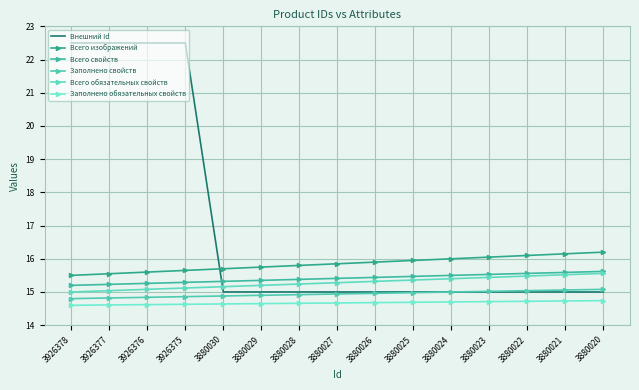

Rank the series by their maximum value, from highest to lowest.

Внешний Id, Всего изображений, Всего свойств, Всего обязательных свойств, Заполнено свойств, Заполнено обязательных свойств